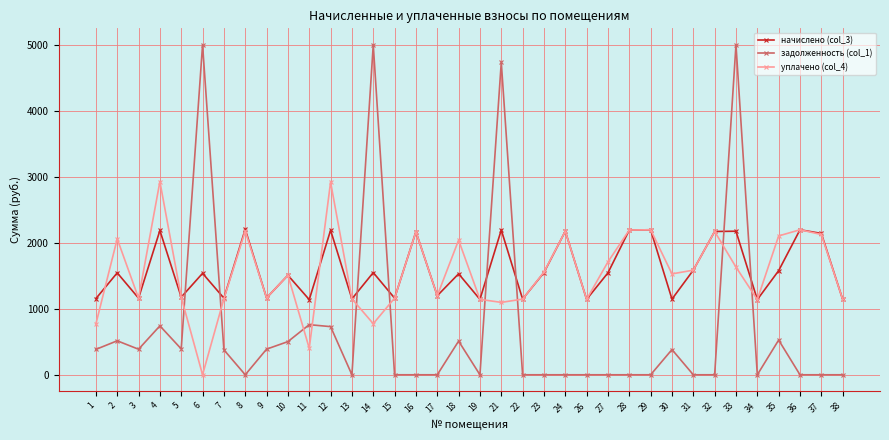

What is the highest value of the начислено (col_3) series?

2204.8